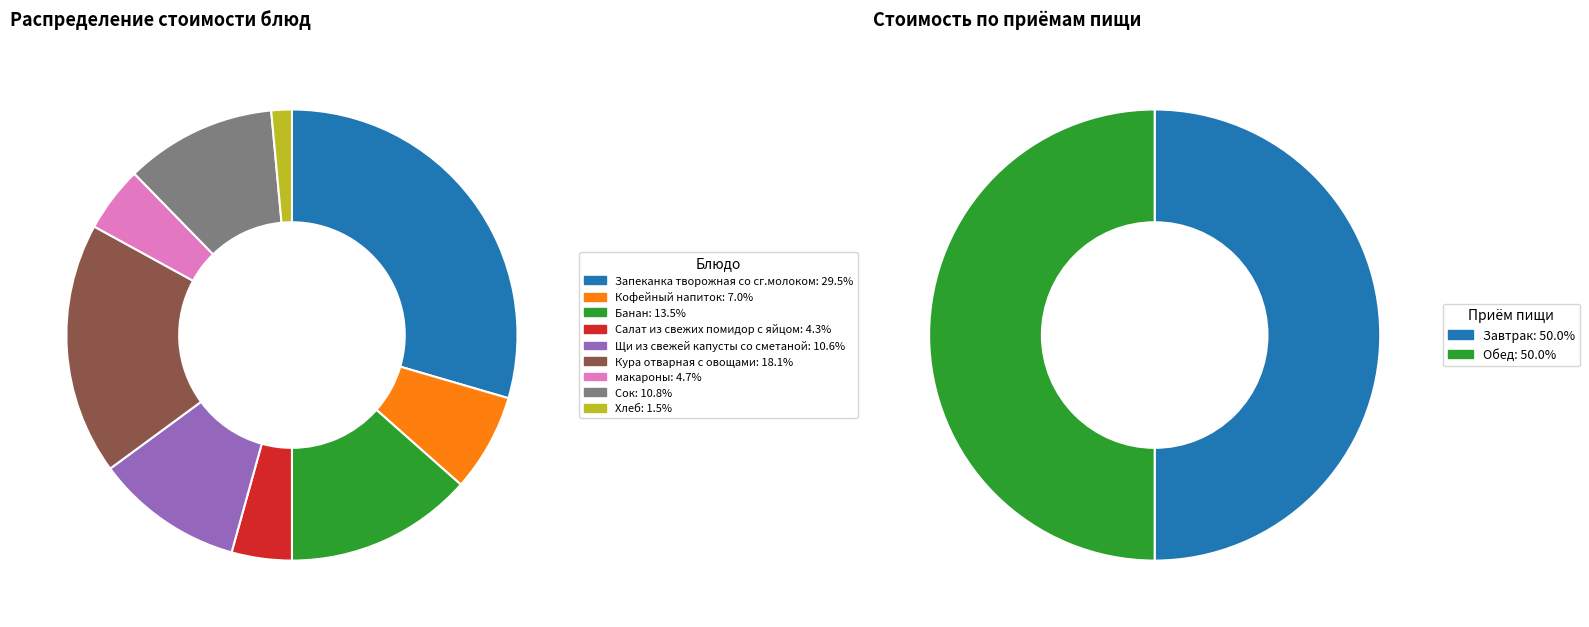

To the nearest percent, what is the average slice percentage?

11%